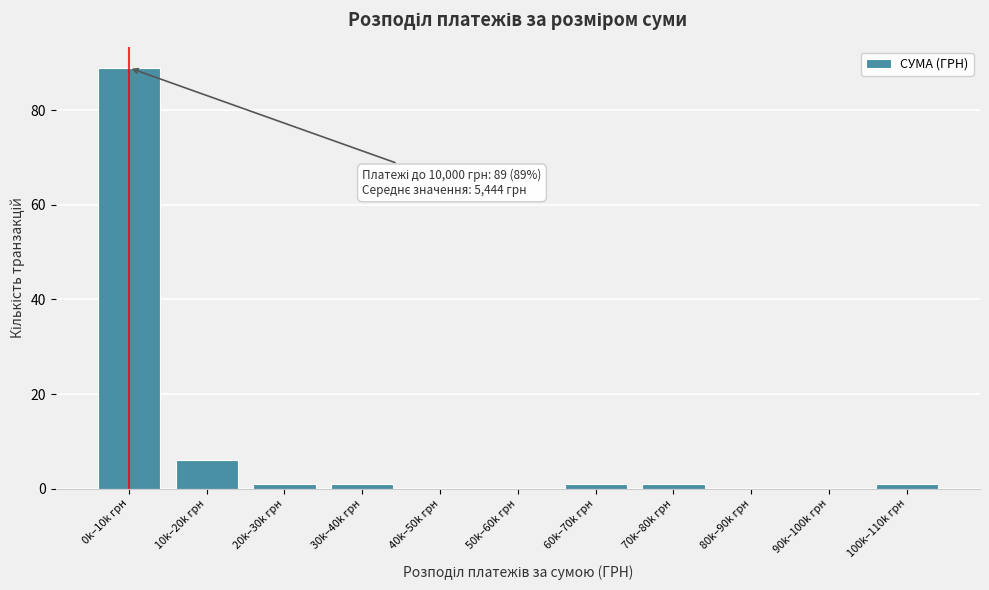

Reading left to right, list all the values displayed in this chart.

0k–10k грн=89	10k–20k грн=6	20k–30k грн=1	30k–40k грн=1	40k–50k грн=0	50k–60k грн=0	60k–70k грн=1	70k–80k грн=1	80k–90k грн=0	90k–100k грн=0	100k–110k грн=1